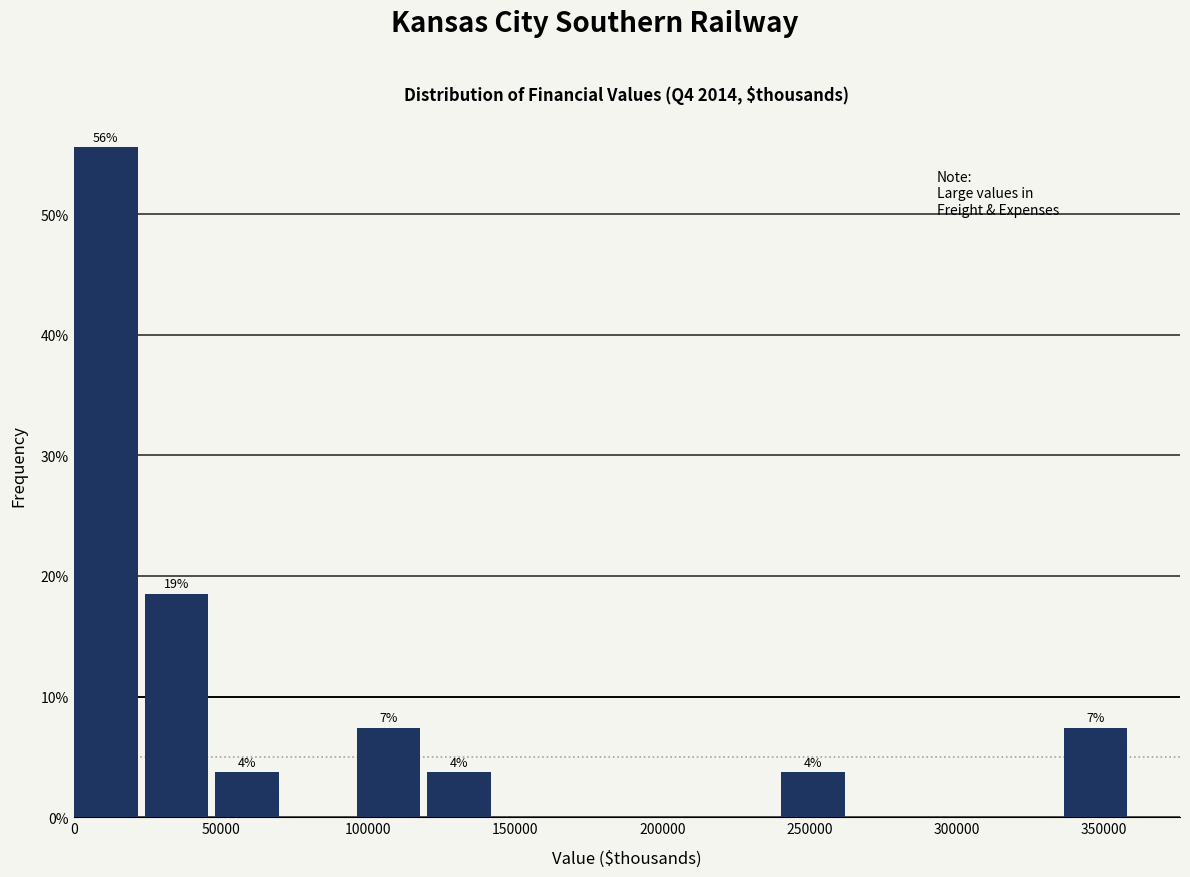

Which range on the x-axis has the tallest bar?

0 to 25000